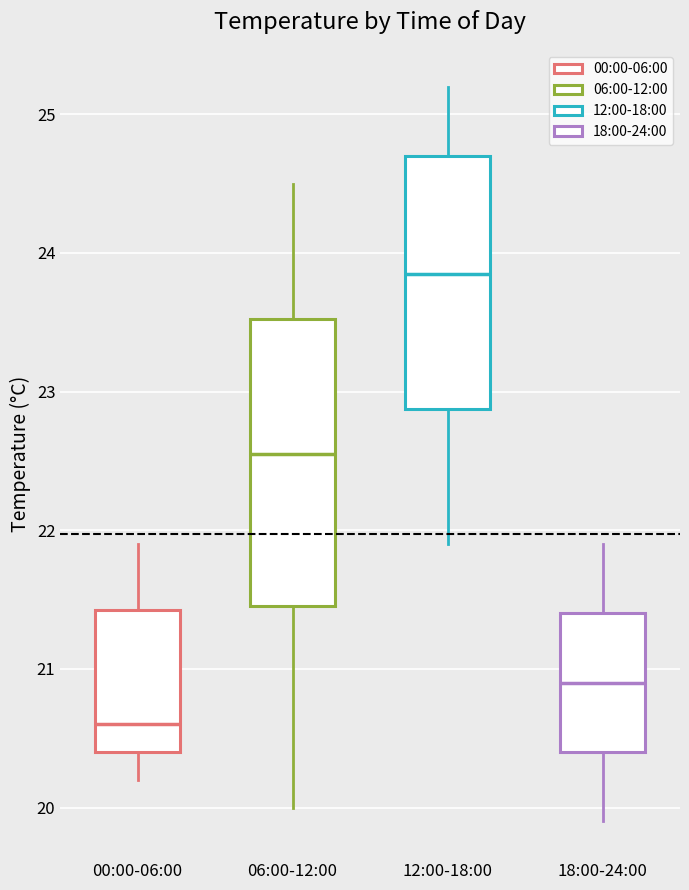

Where does the upper whisker of the box for 18:00-24:00 end on the y-axis? The values are not printed on the chart, so give them approximately, as read against the axis.

21.9